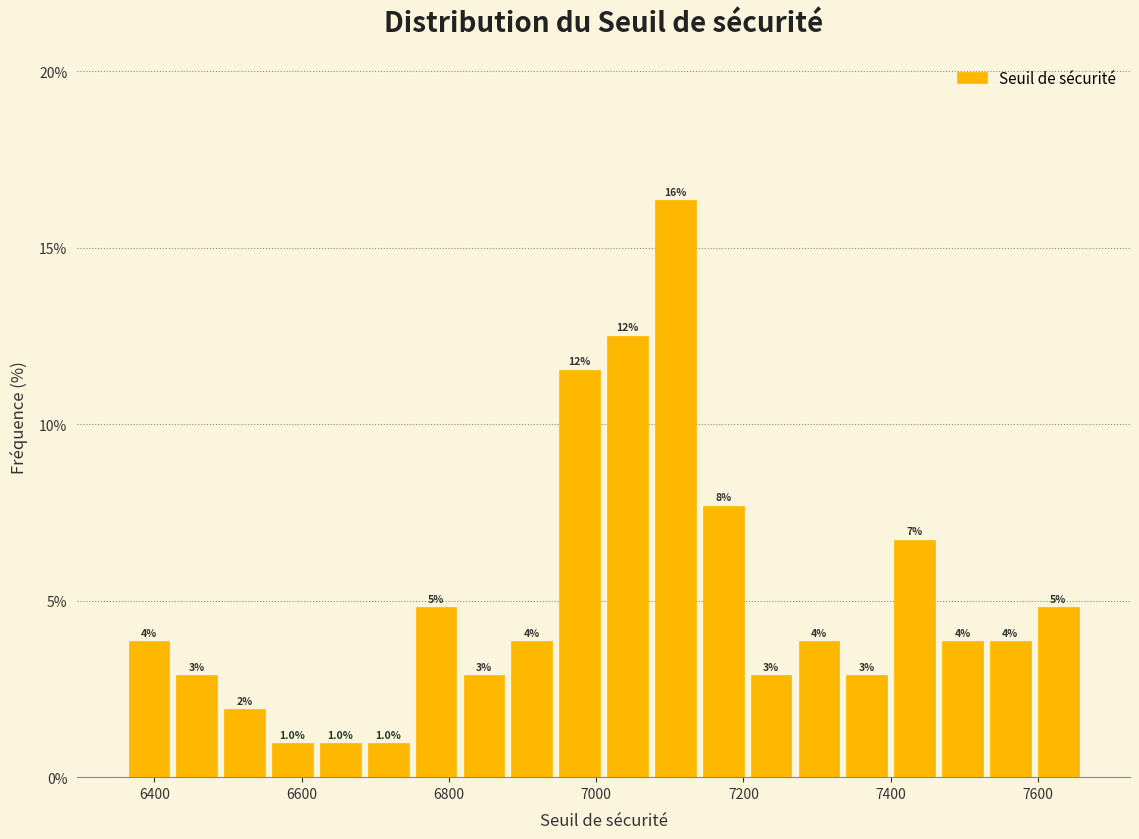

Around what value on the x-axis is the tallest bar? Give the approximate position of its centre, as read against the axis.

7100